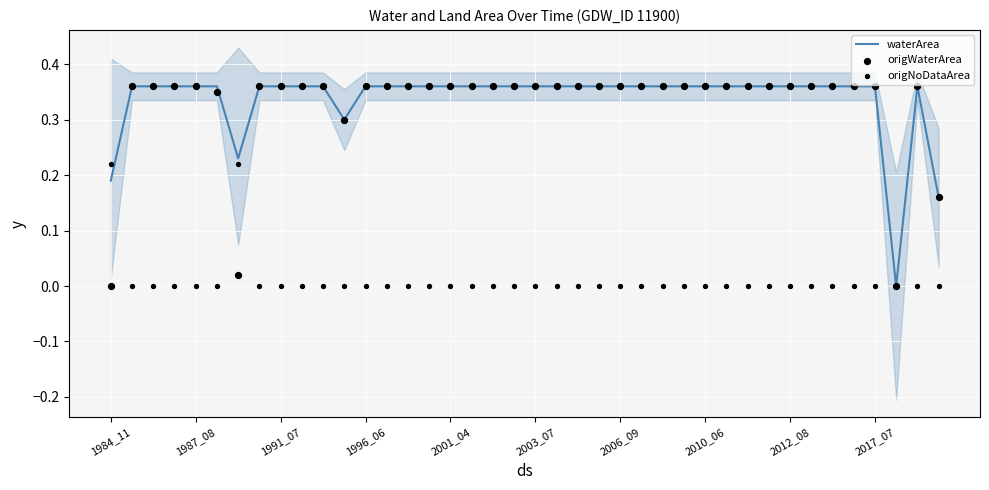

Is the value of origWaterArea at 17 greater than the value of origNoDataArea at 1991_07?

Yes